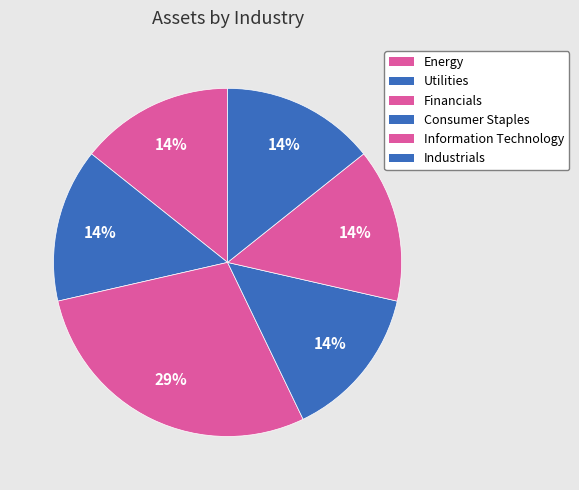

To the nearest percent, what is the combined percentage of Energy and Information Technology?

29%